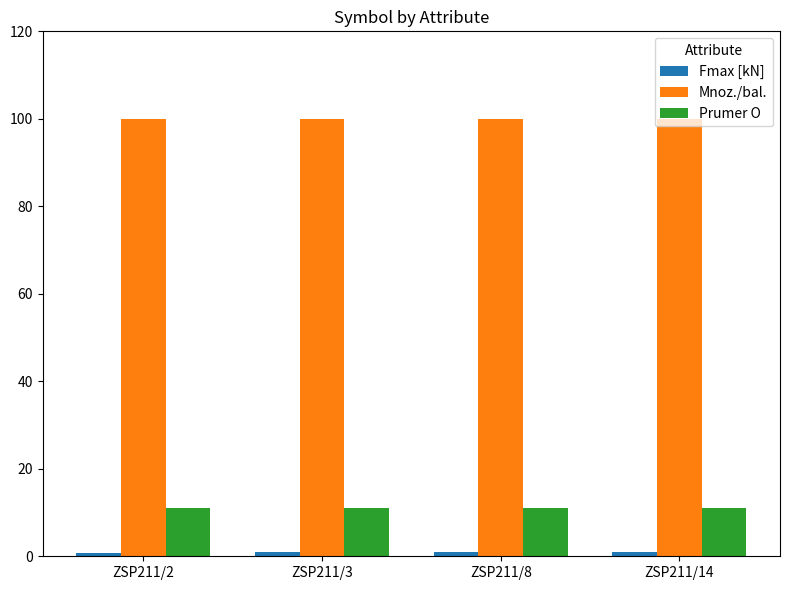

Which series has the largest total across all categories?

Mnoz./bal.